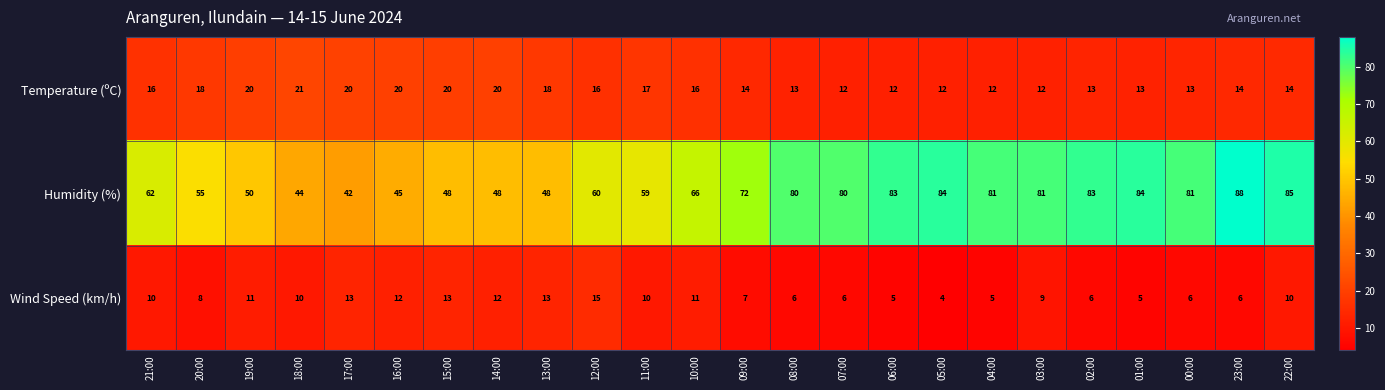

Between 12:00 and 09:00, which series saw the biggest shift?

Humidity (%)